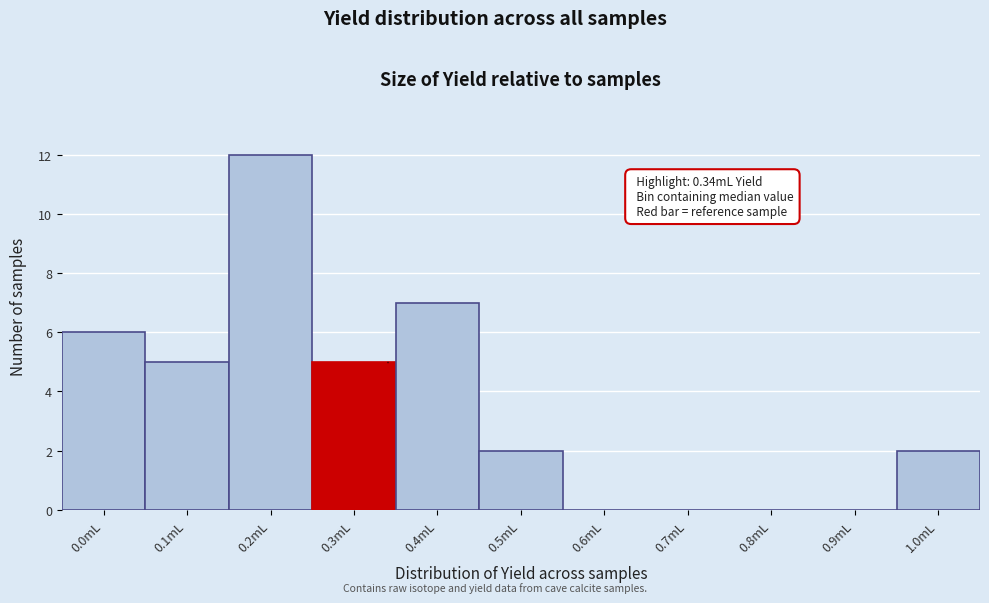

Reading right to left, what are all the values shown in this chart?

1.0mL=2	0.9mL=0	0.8mL=0	0.7mL=0	0.6mL=0	0.5mL=2	0.4mL=7	0.3mL=5	0.2mL=12	0.1mL=5	0.0mL=6